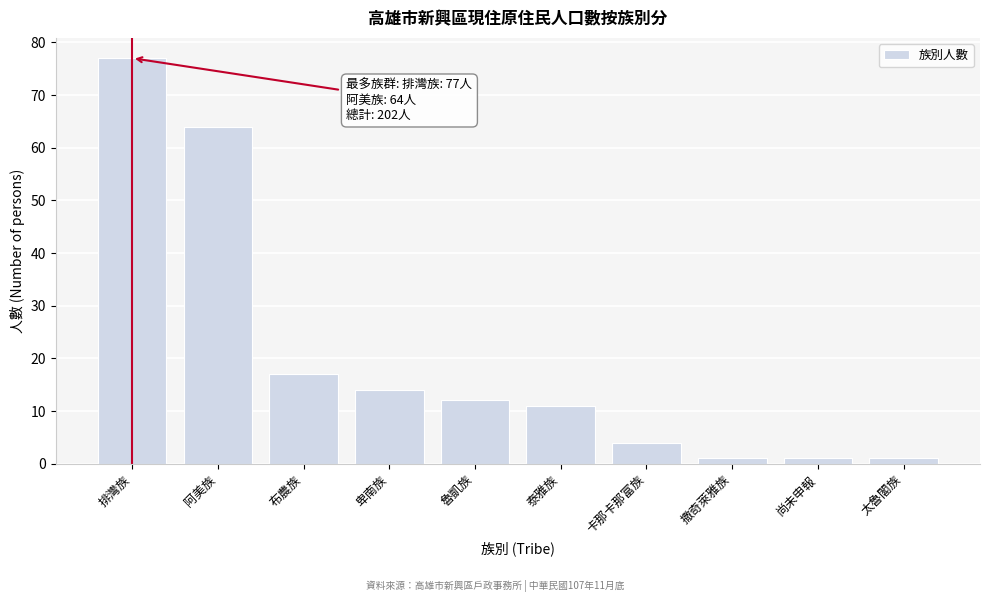

Reading right to left, transcribe all the data shown in this chart.

1	1	1	4	11	12	14	17	64	77